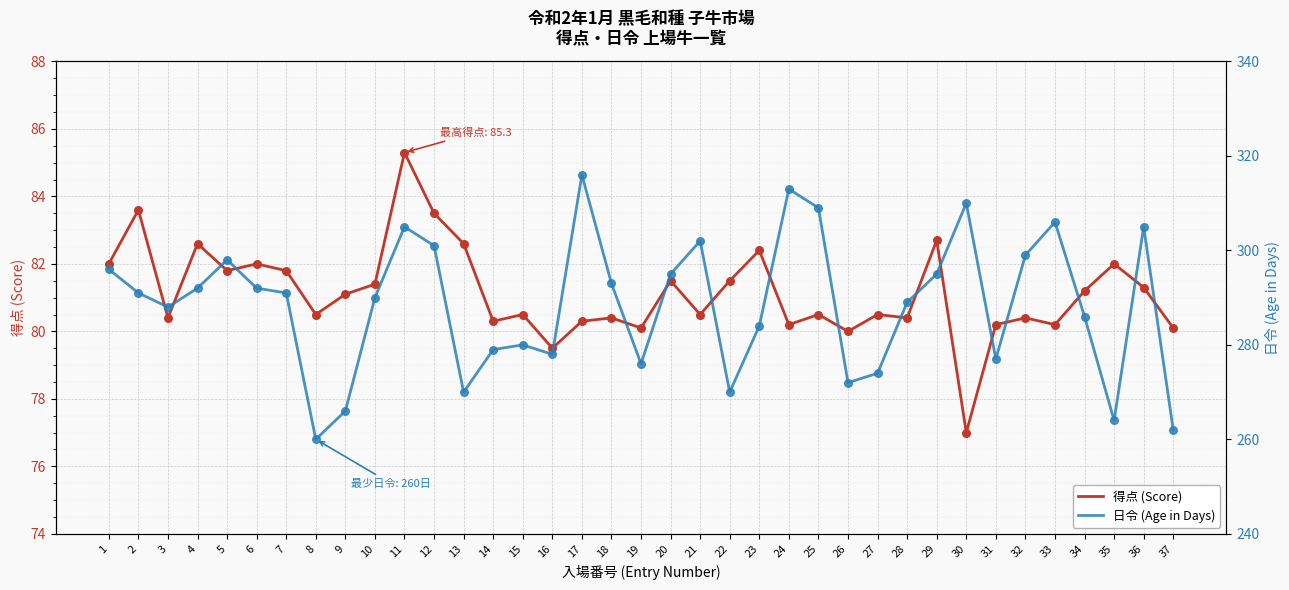

What are all the series names shown in the legend?

得点 (Score), 日令 (Age in Days)